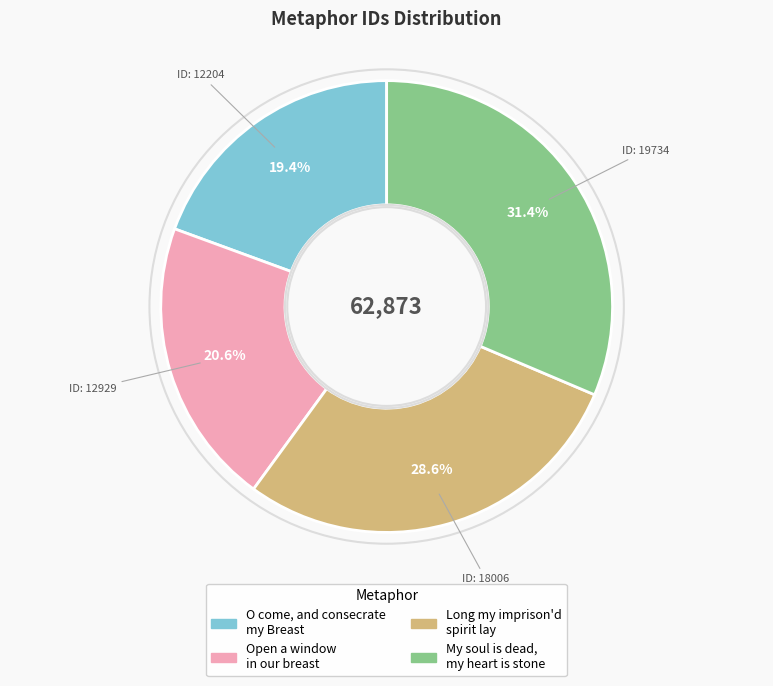

To the nearest percent, what is the difference between the Open a window in our breast and My soul is dead, my heart is stone slice percentages?

11%